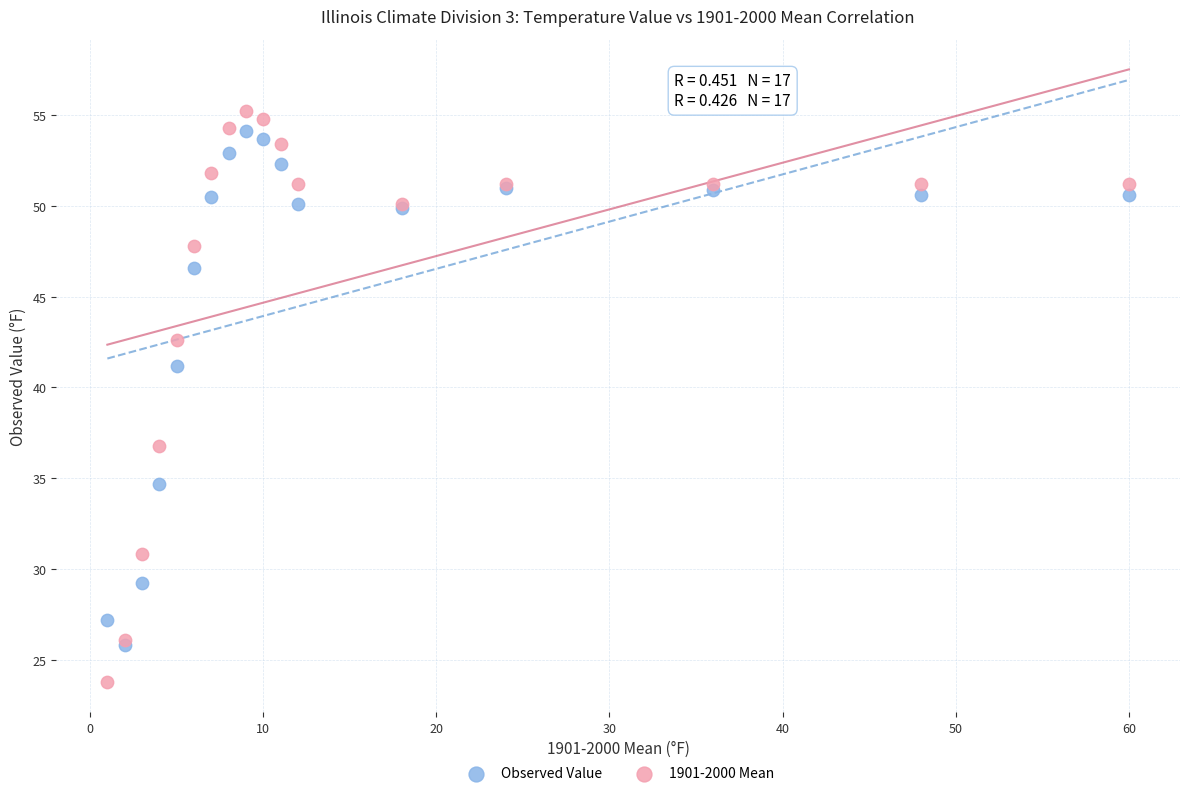

Which series has the widest spread of Y values?

1901-2000 Mean